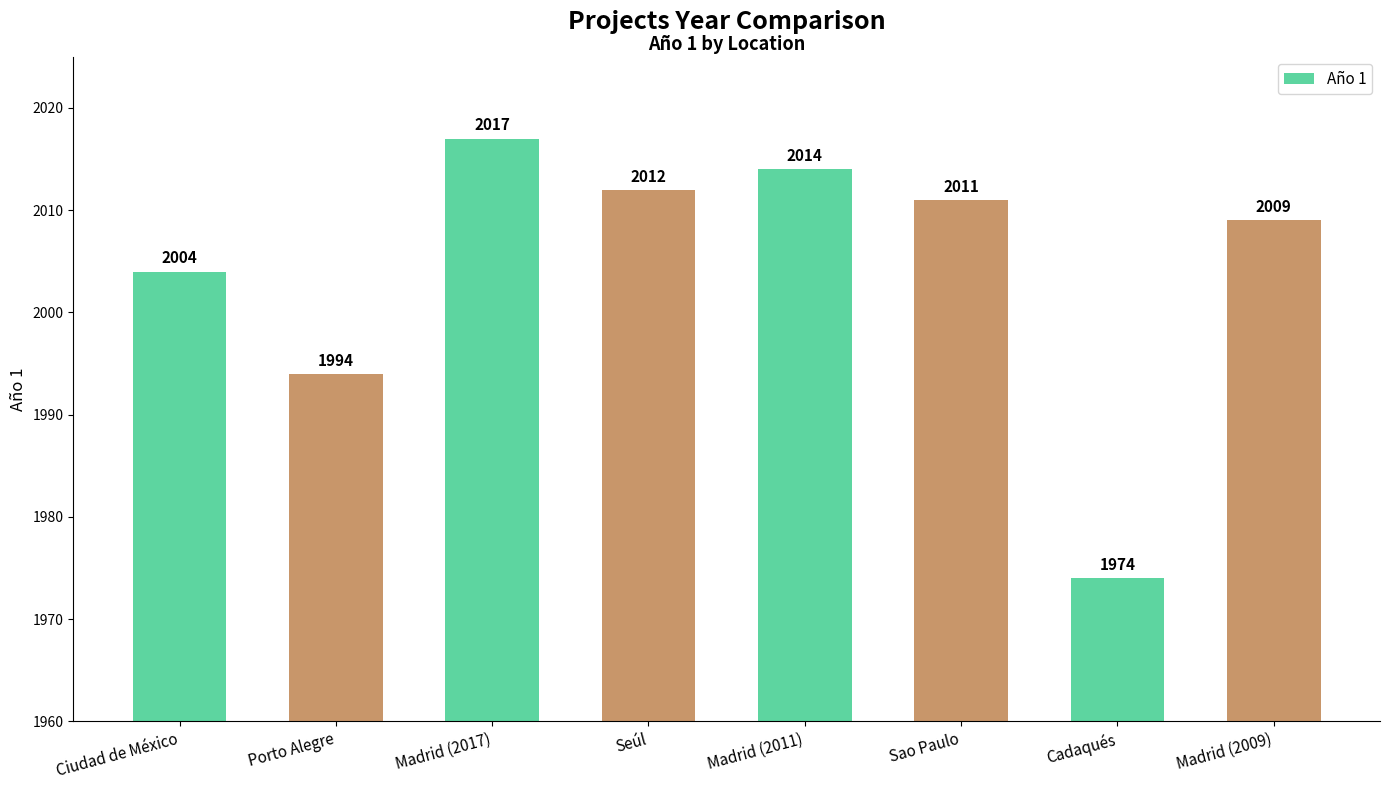

How many data points does each series have?

8